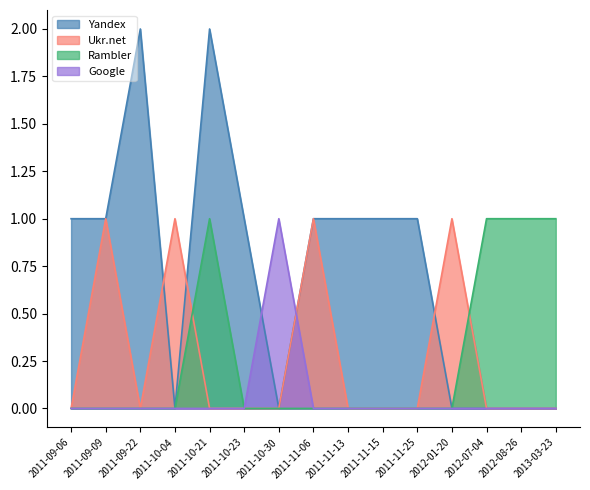

What are all the series names shown in the legend?

Yandex, Ukr.net, Rambler, Google